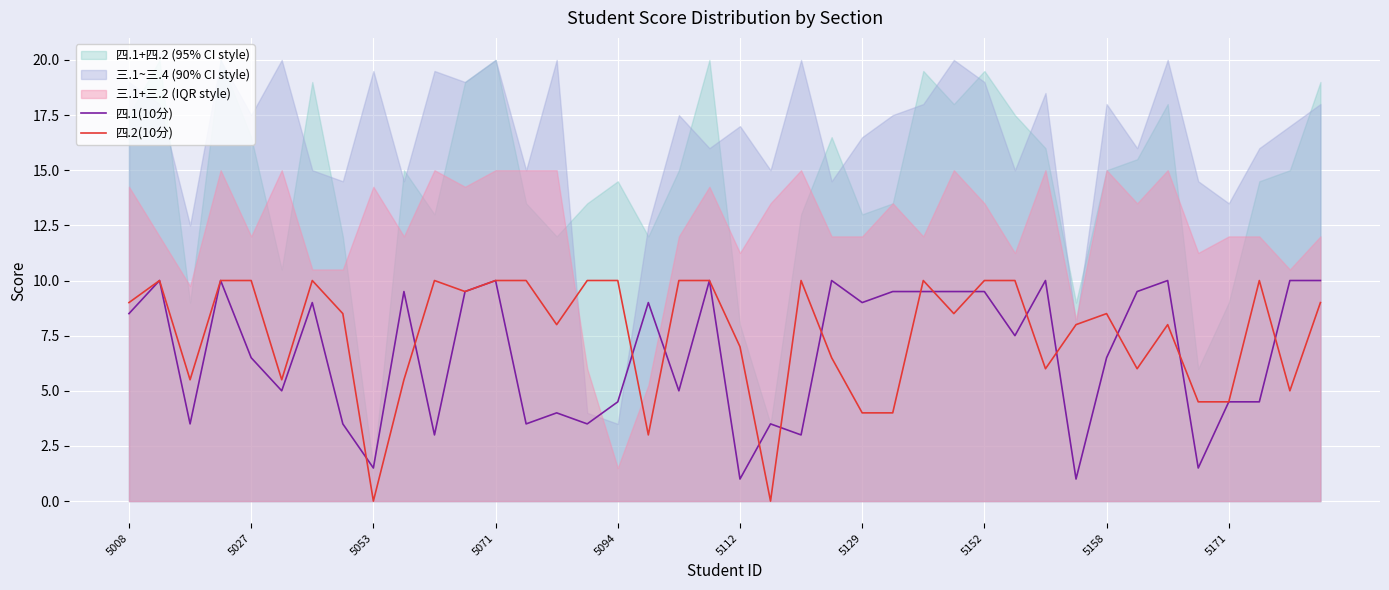

The value of 四.1(10分) at 5094 is 2.6. True or false?

False